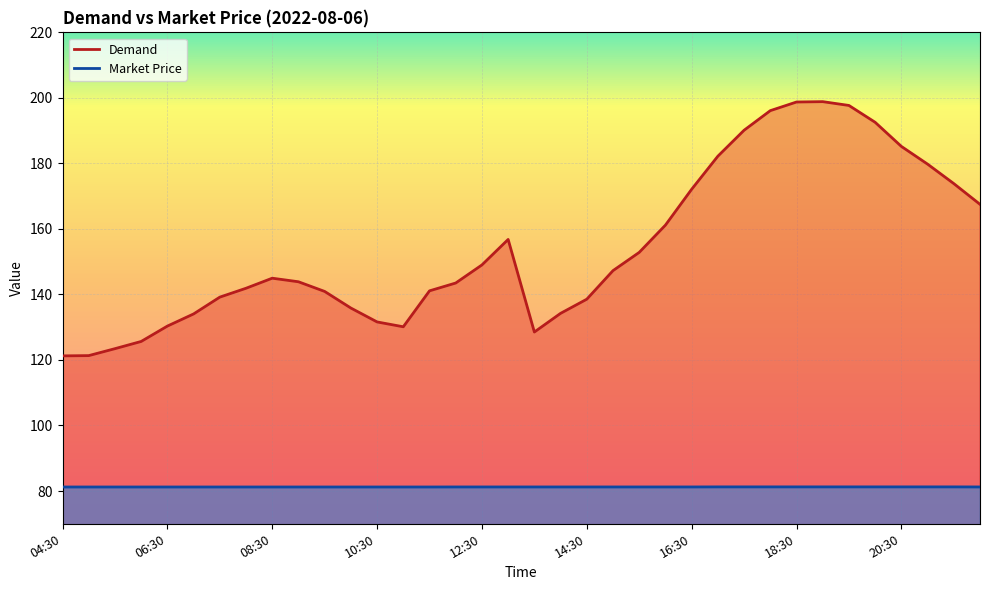

True or false: Market Price has a value of 144.2 at 13:30.

False